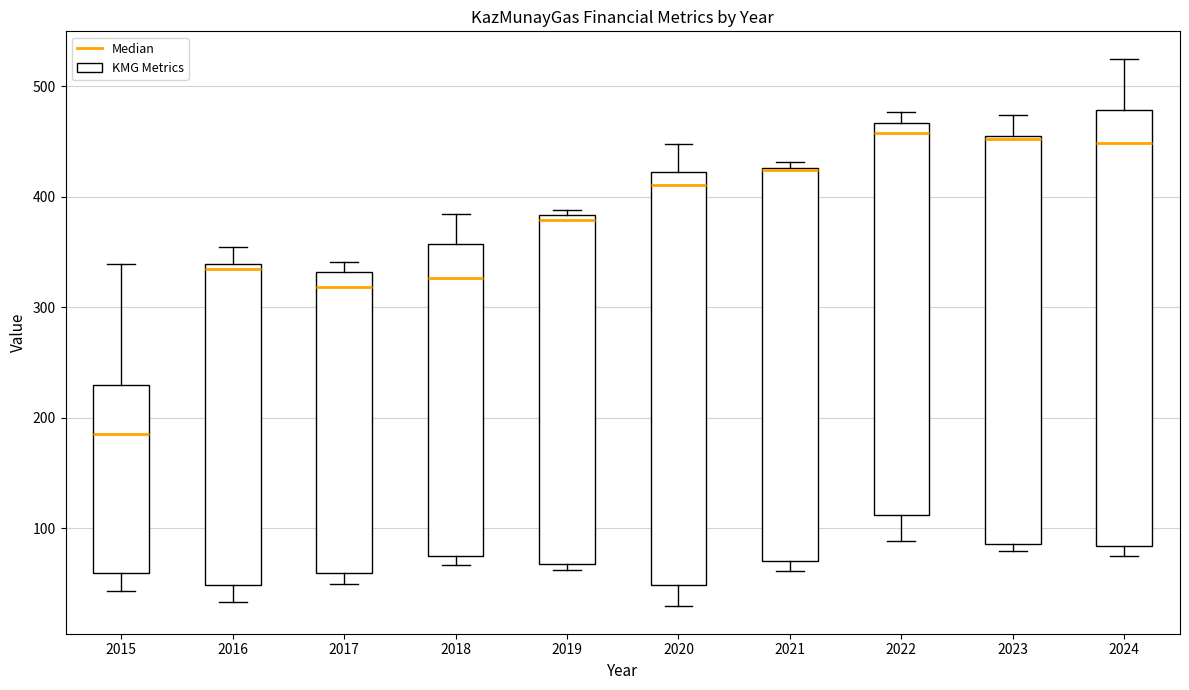

Comparing the boxes themselves (not the whiskers), which one is the tallest?

2024